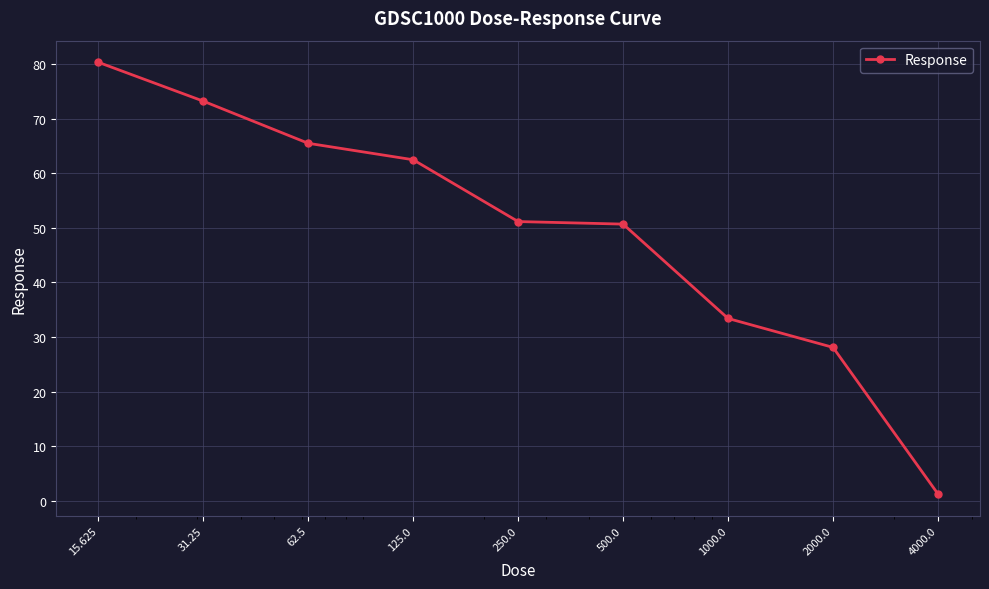

What is the value of the 4th point from the left?

62.5